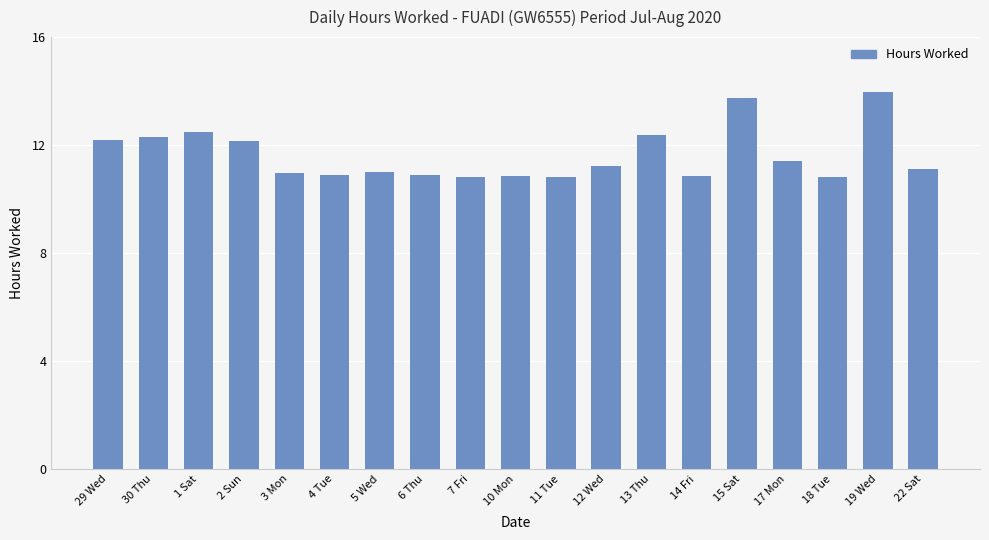

True or false: the data shows 11.0 at 5 Wed.

True